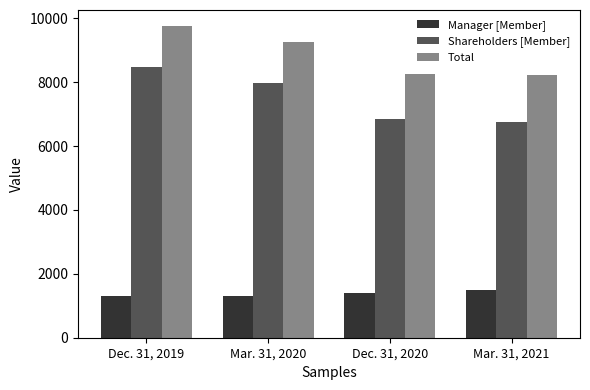

At how many categories does at least one series exceed 6444?

4